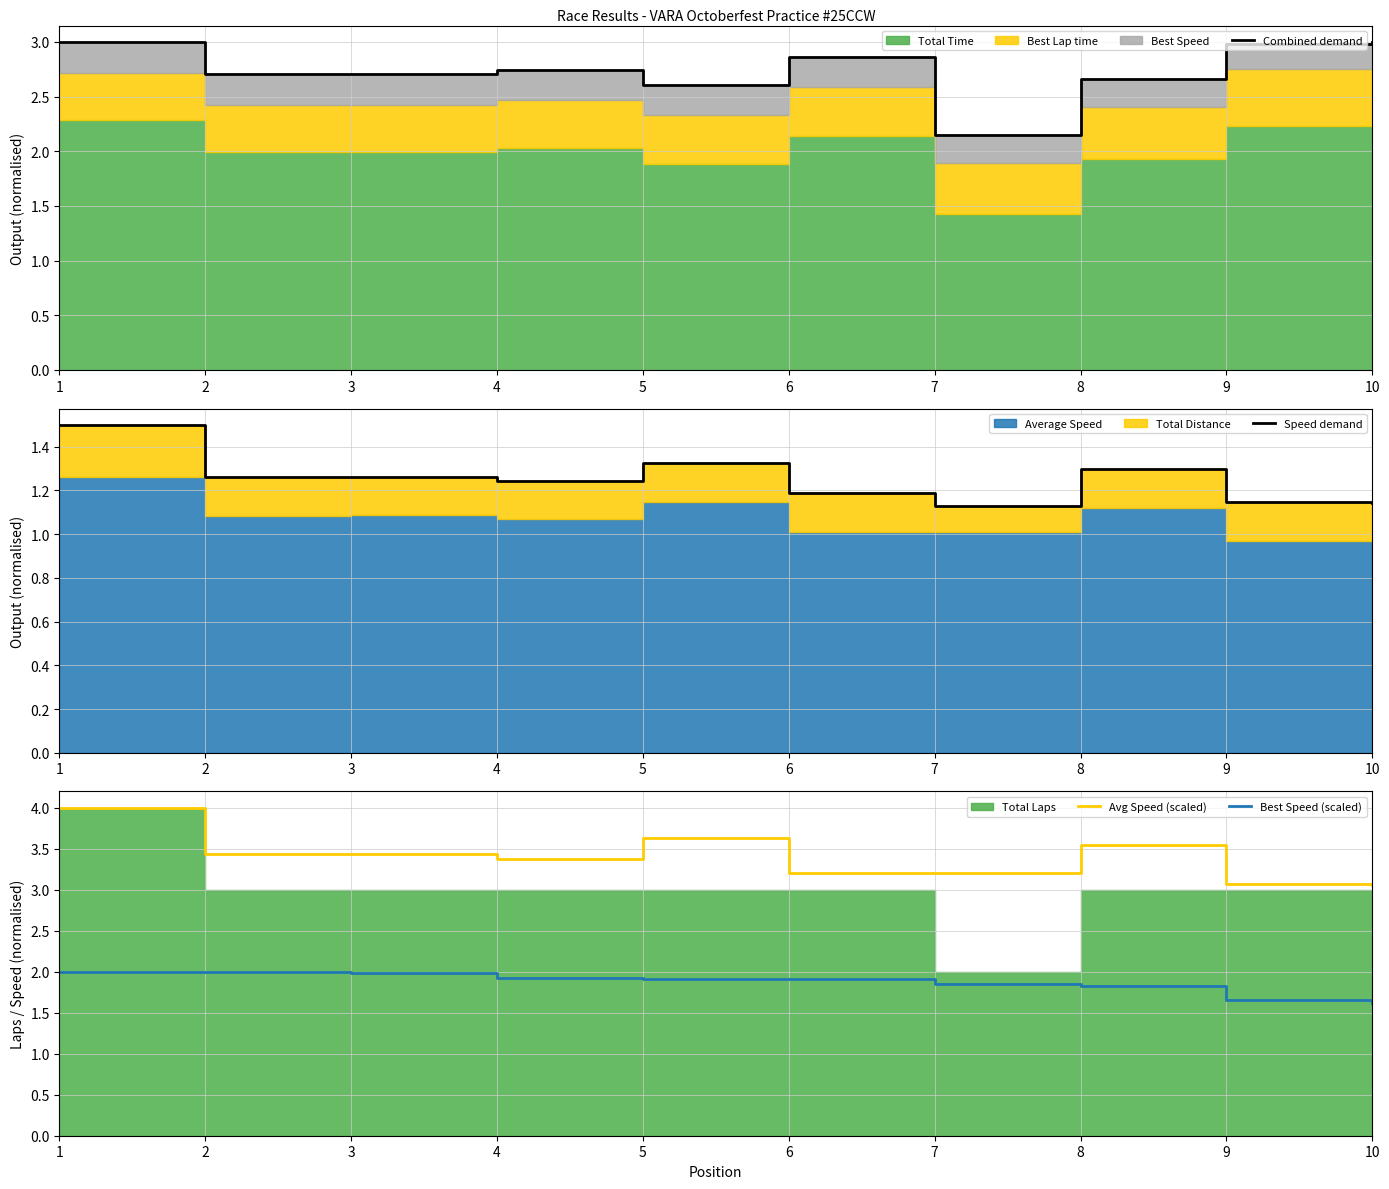

Between 7 and 2, which is larger?

2